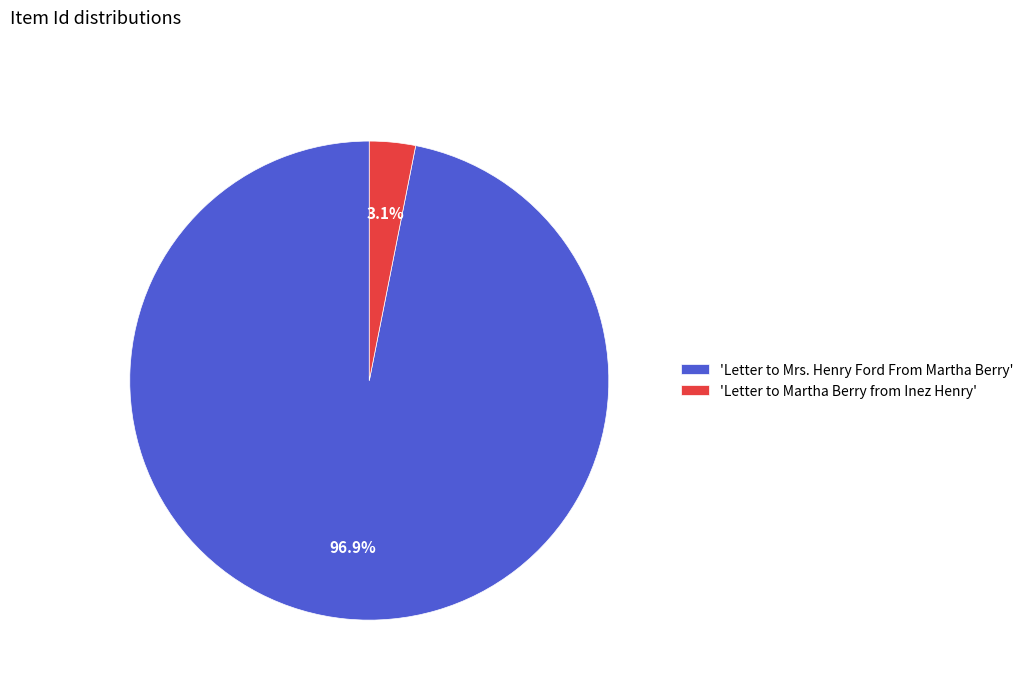

Combined, what portion of the pie is 'Letter to Martha Berry from Inez Henry' and 'Letter to Mrs. Henry Ford From Martha Berry'?

100.0%